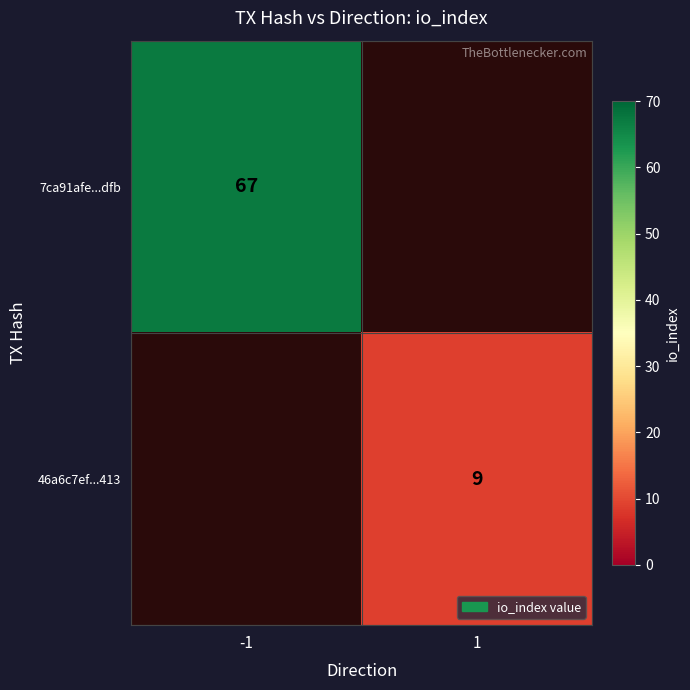

How many distinct data groups are displayed?

2